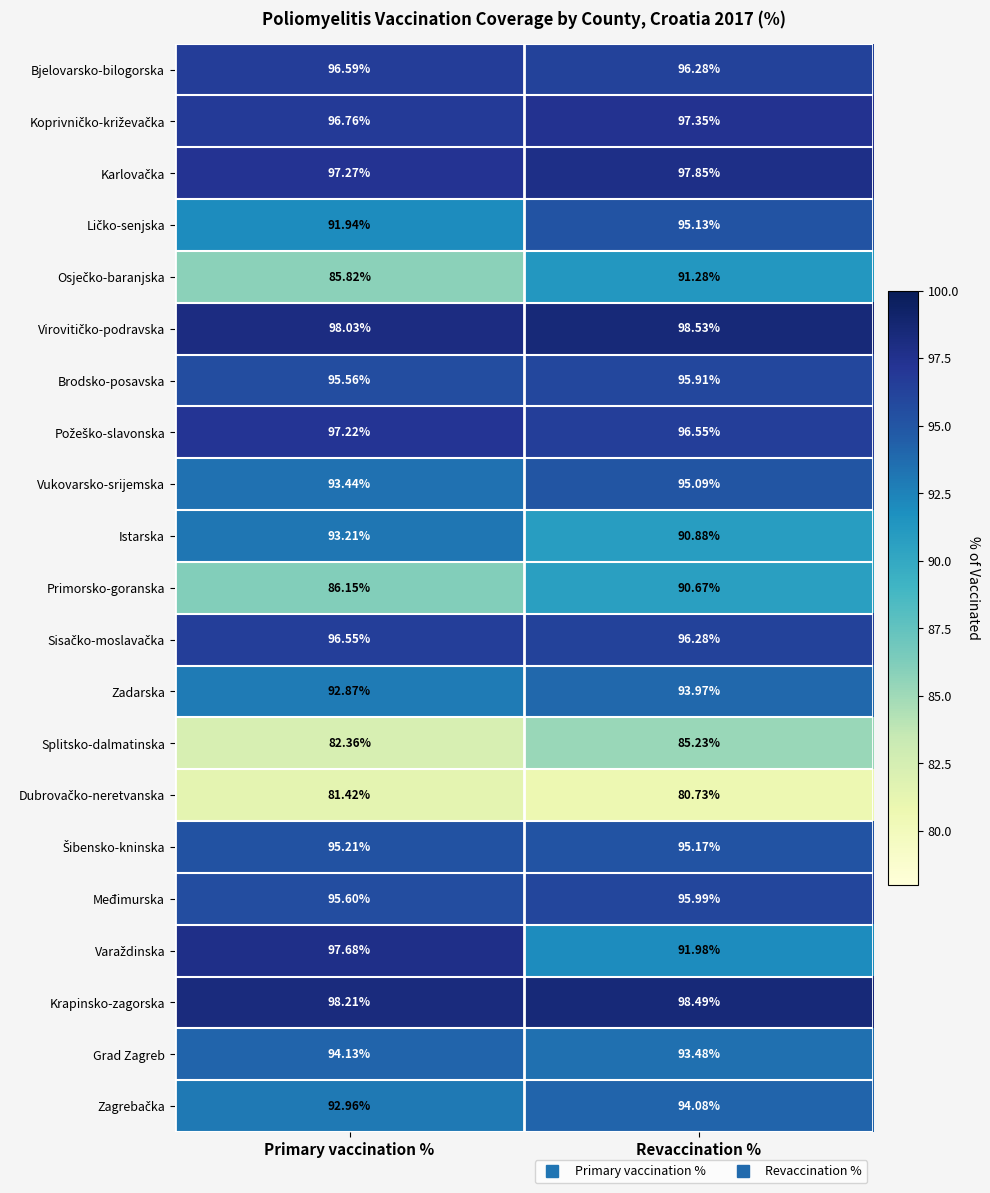

Which series has the largest total across all categories?

Krapinsko-zagorska